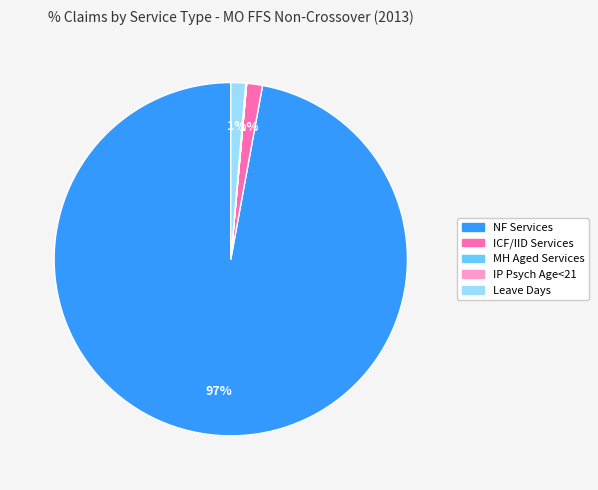

Is the sum of NF Services and ICF/IID Services greater than half?

Yes